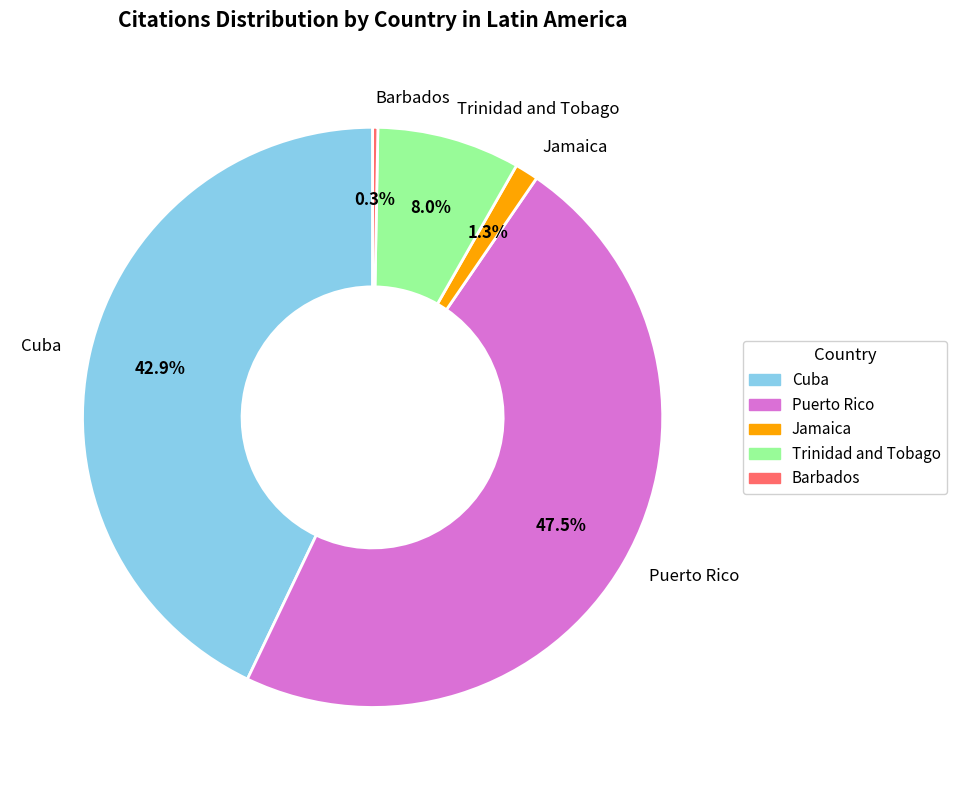

To the nearest percent, what is the combined percentage of Puerto Rico and Trinidad and Tobago?

56%